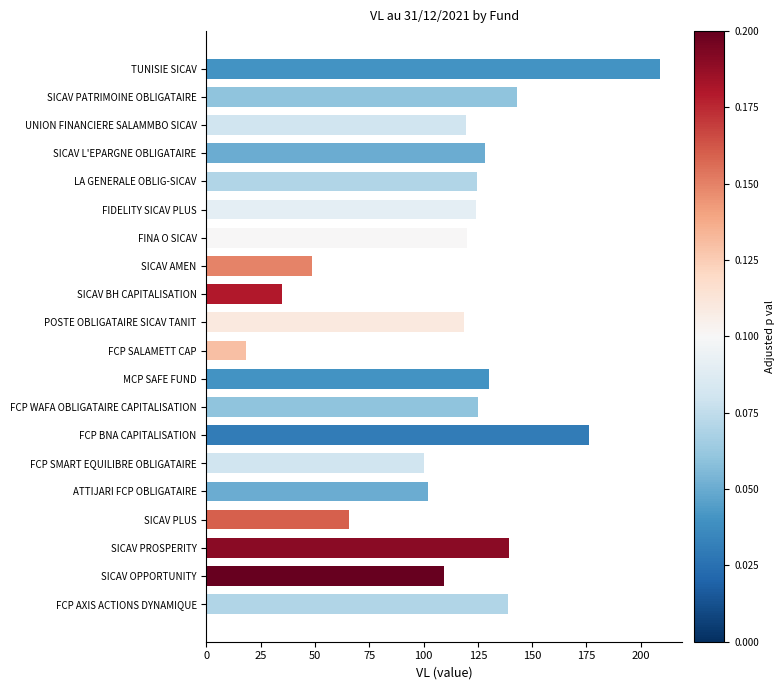

The value at MCP SAFE FUND is 202.4. True or false?

False